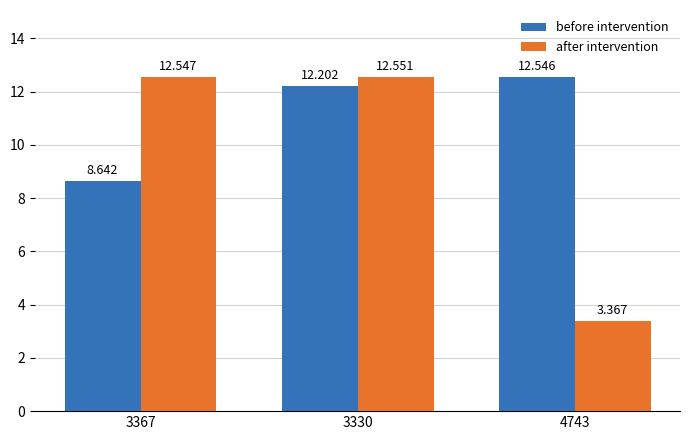

List the labels in order of before intervention value, largest first.

4743, 3330, 3367